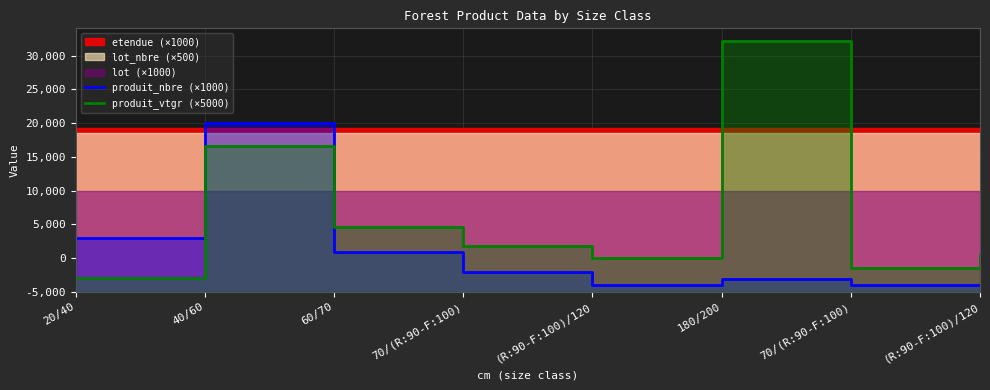

Which series has the largest range (max minus min)?

produit_vtgr (×5000)